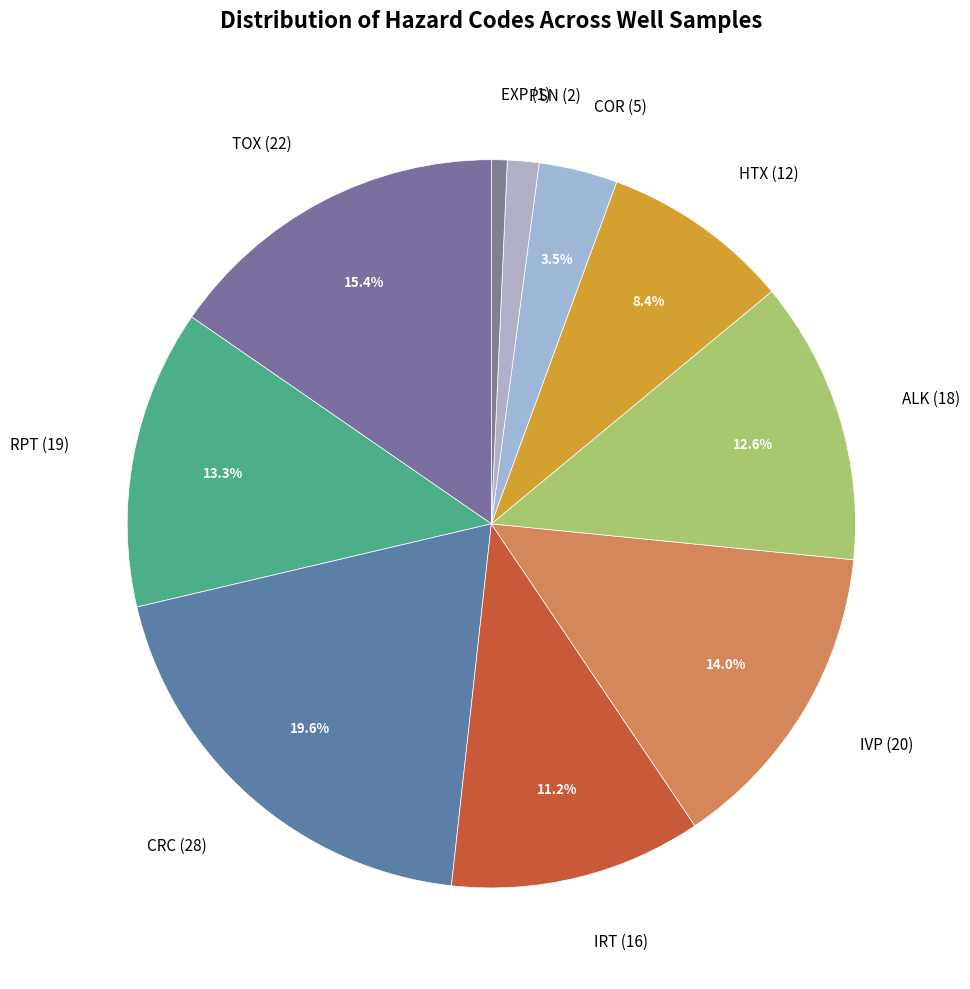

How many slices are in this pie chart?

10